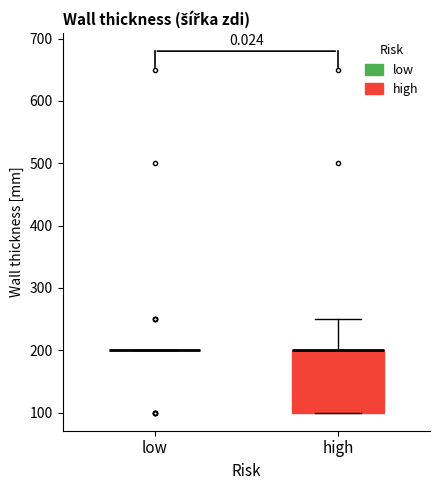

Reading left to right, transcribe this box plot: for each box, give where its median line is, the range the box spans, and where its two whiskers end, as read against the y-axis. The values are not printed on the chart, so give them approximately, as read against the axis.

low: box collapsed to a line at 200, whiskers 200 to 200
high: median 200 (drawn on the box's upper edge), box 100 to 200, whiskers 100 to 250